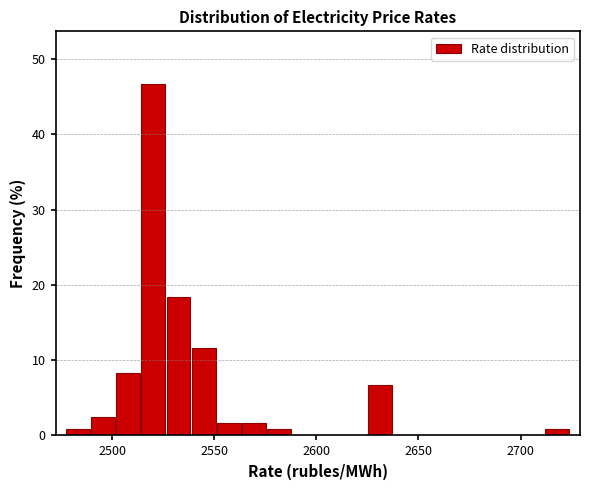

Read against the x-axis, roughly where is the centre of the tallest bar?

2520